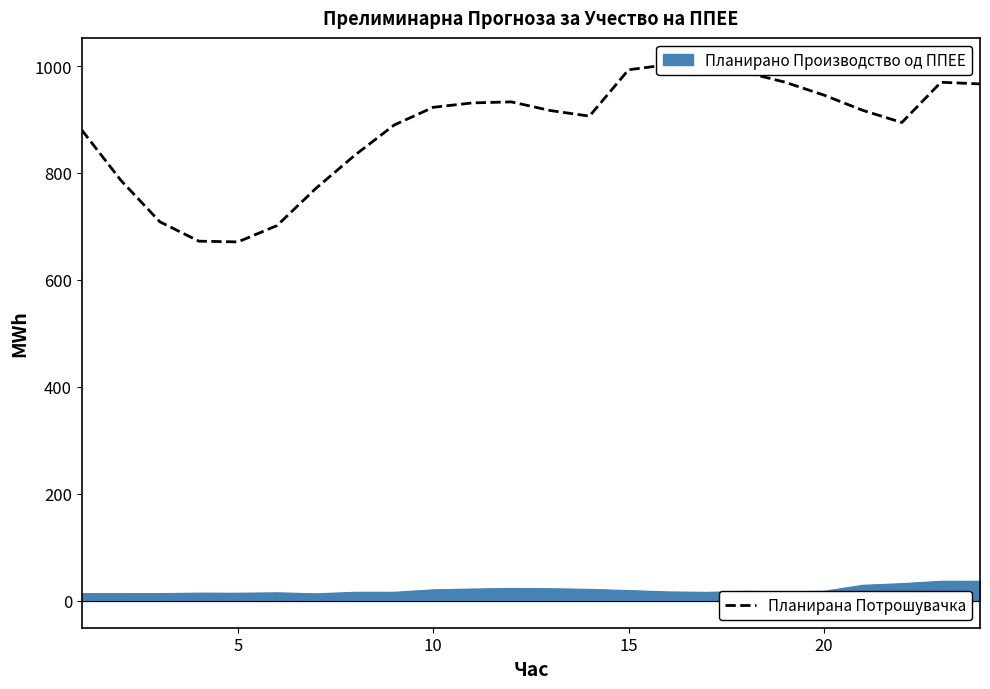

What is the maximum value shown in the chart?

1002.5